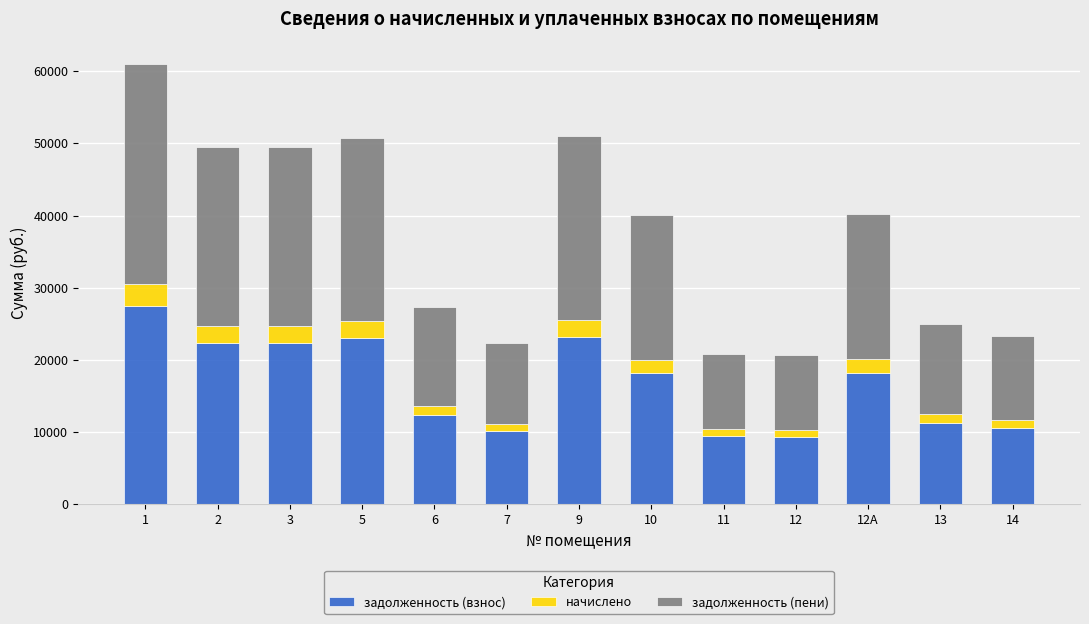

What is the total value across all series at 9?

51035.9